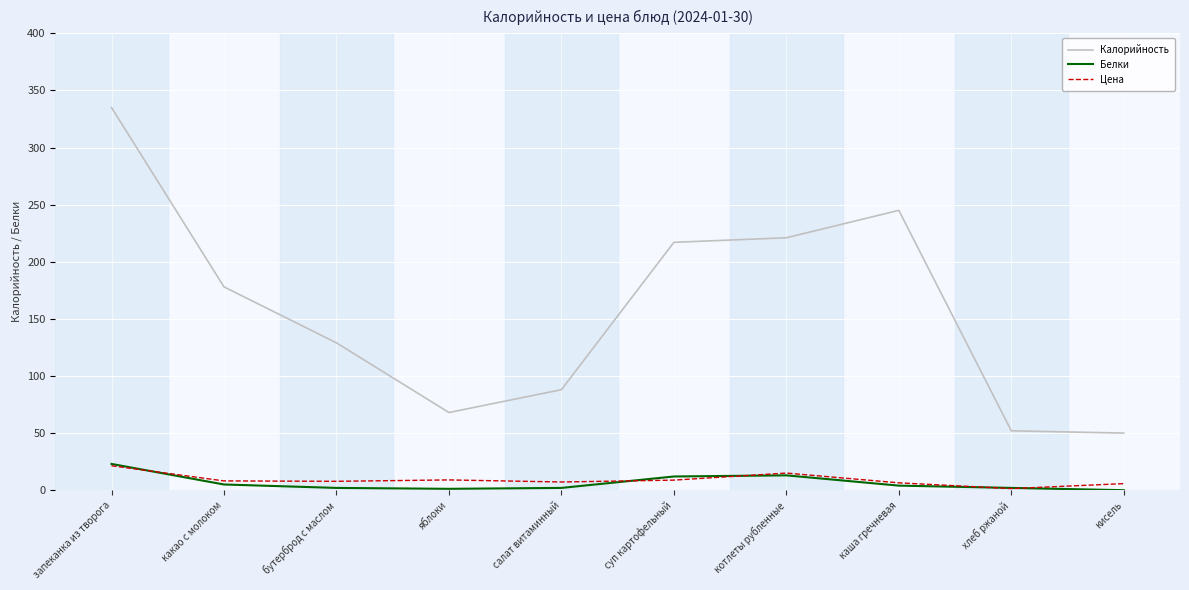

The Белки series shows 0.0 at кисель. True or false?

True